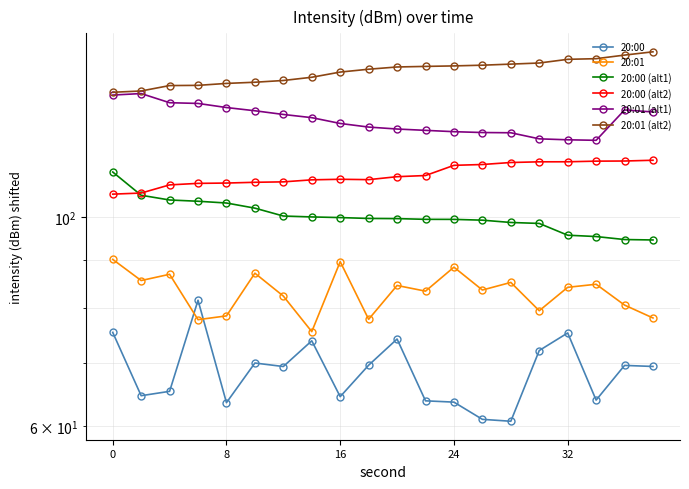

Count the number of categories in the chart.

20